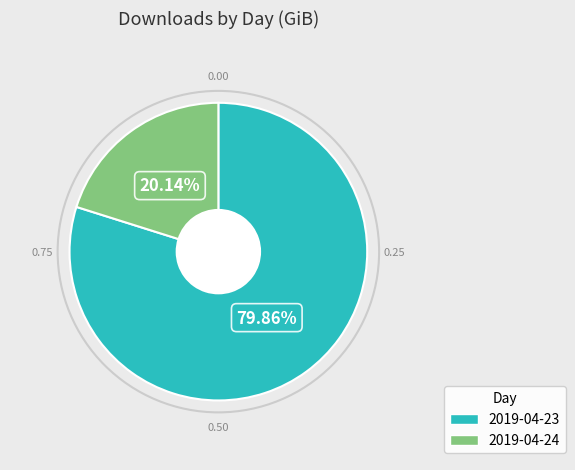

Which has a higher value, 2019-04-24 or 2019-04-23?

2019-04-23